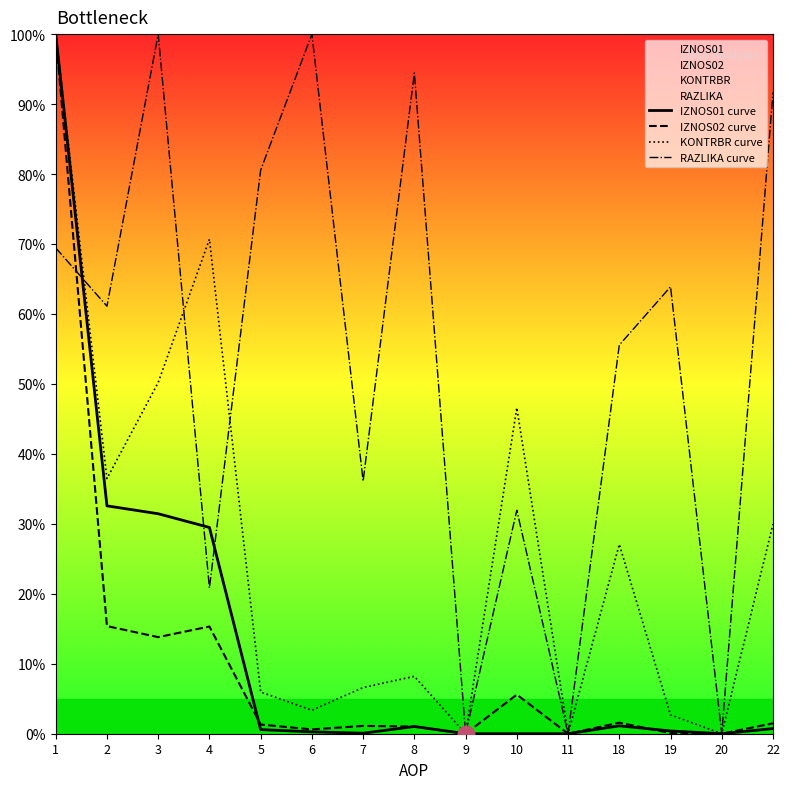

True or false: RAZLIKA curve and IZNOS02 curve intersect in this chart.

True